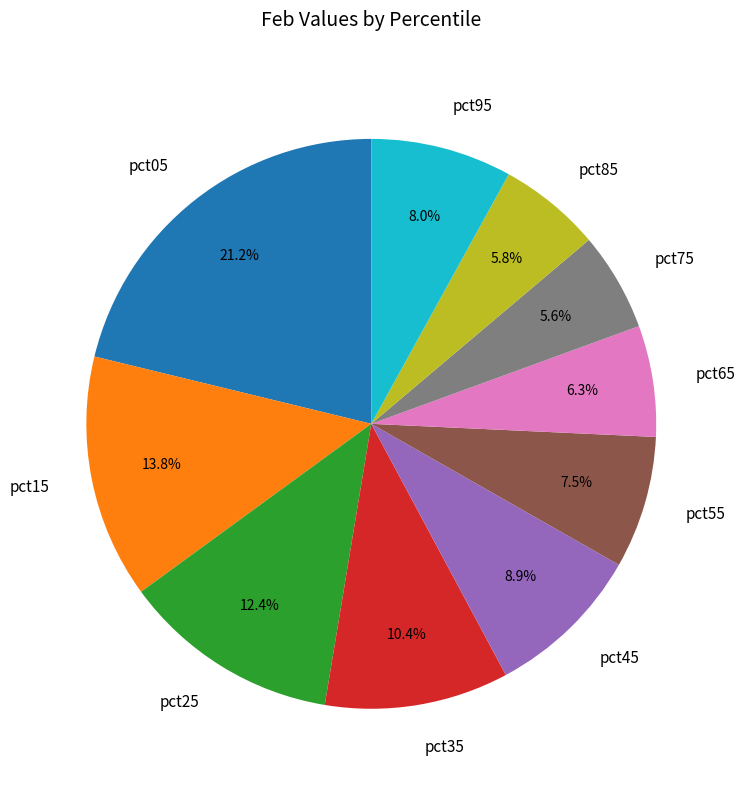

The pct85 slice represents 6% of the pie. True or false?

True